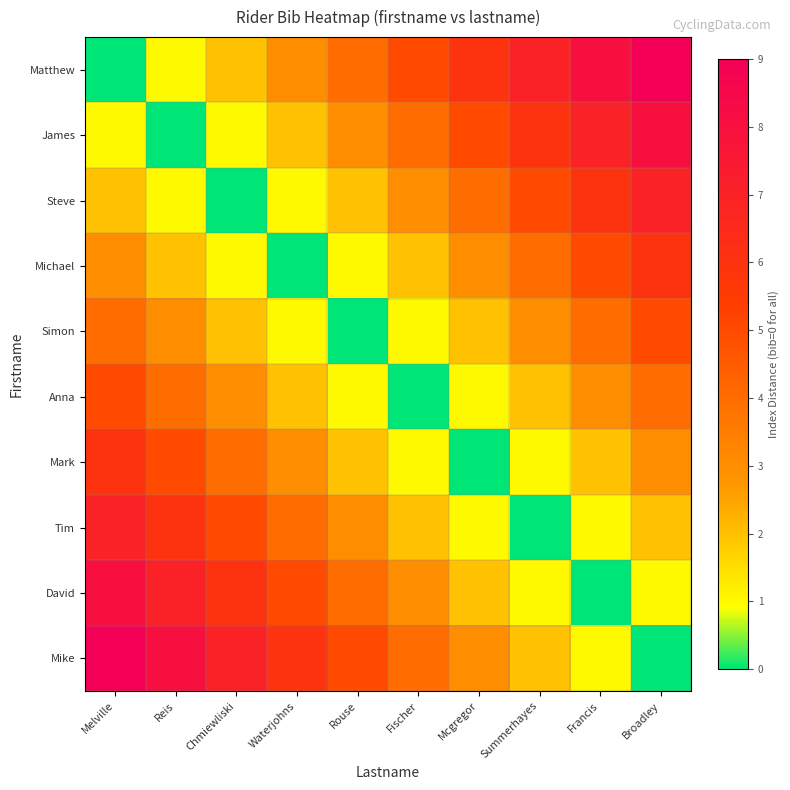

Rank the series at Reis from lowest to highest value.

James, Matthew, Steve, Michael, Simon, Anna, Mark, Tim, David, Mike